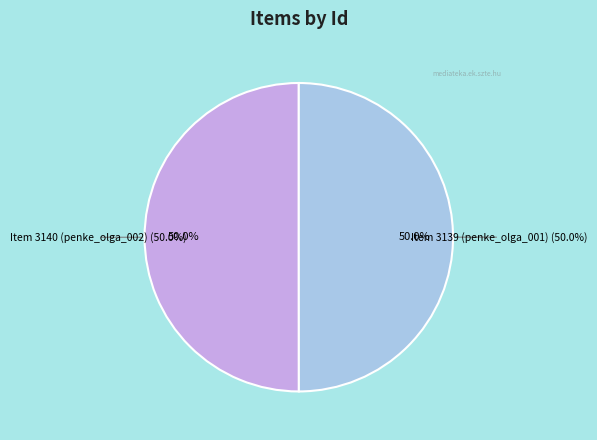

Rank the categories by value from highest to lowest.

Item 3140 (penke_olga_002), Item 3139 (penke_olga_001)